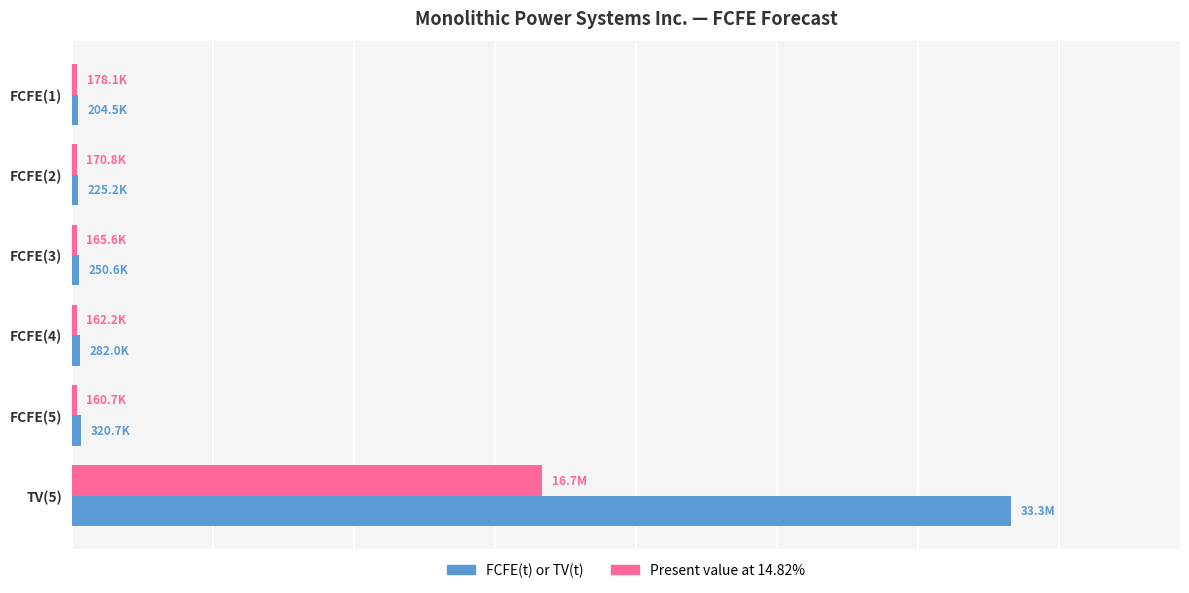

What are all the series names shown in the legend?

FCFE(t) or TV(t), Present value at 14.82%